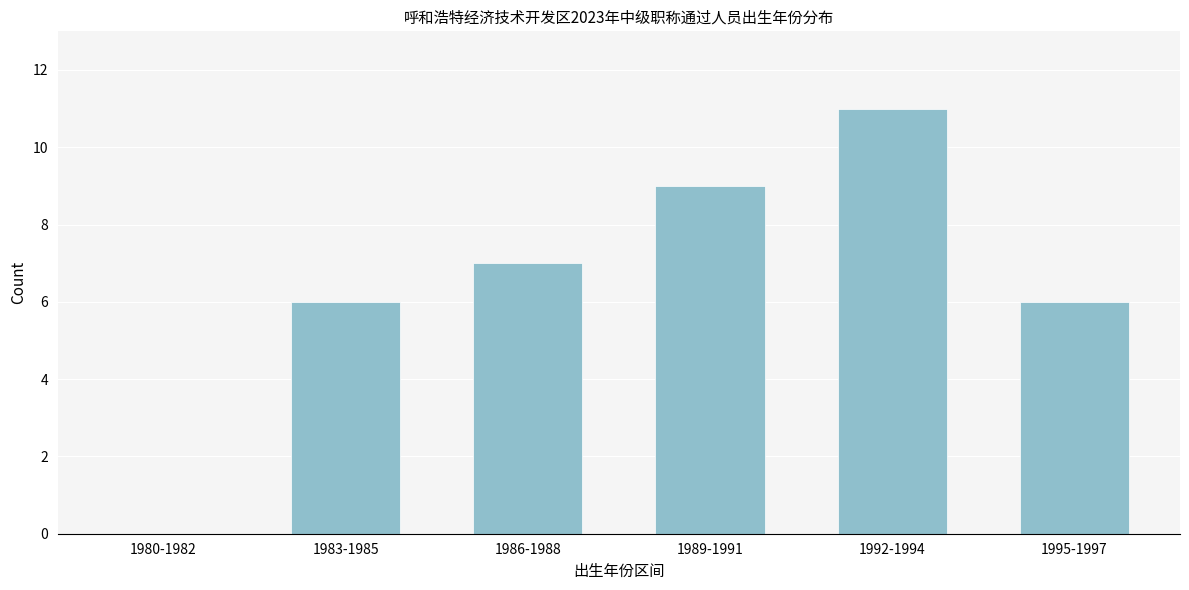

Reading right to left, transcribe all the data shown in this chart.

1995-1997=6	1992-1994=11	1989-1991=9	1986-1988=7	1983-1985=6	1980-1982=0